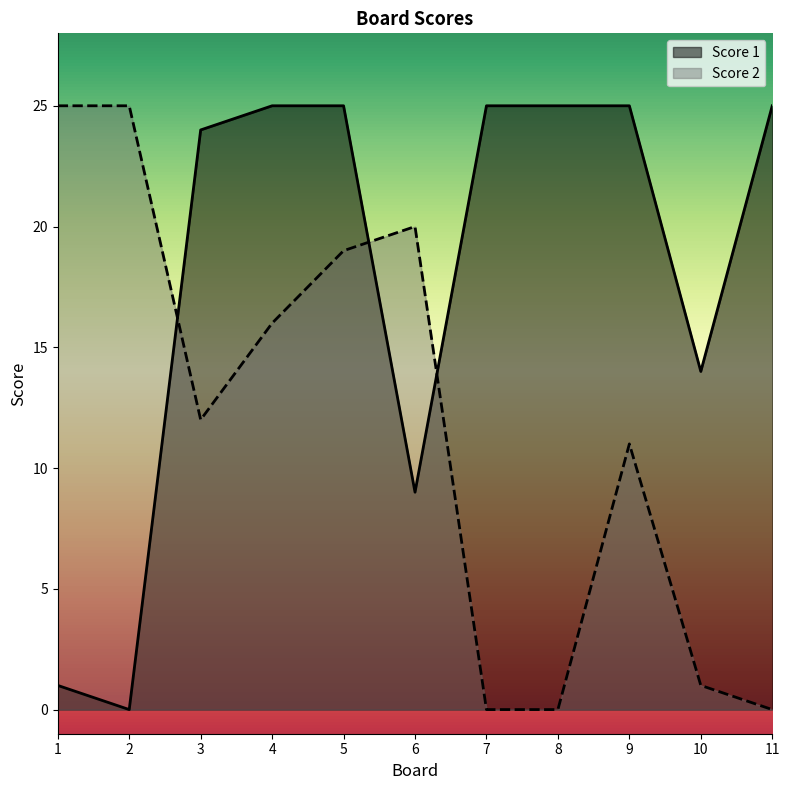

Where do Score 2 and Score 1 first cross each other?

2 and 3